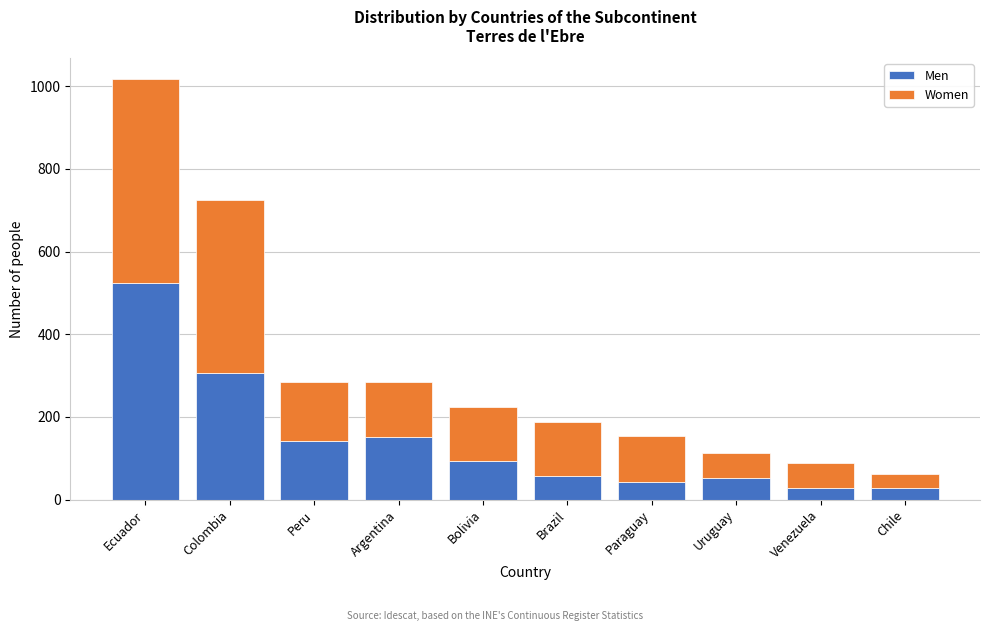

What is the maximum value for Men?

523